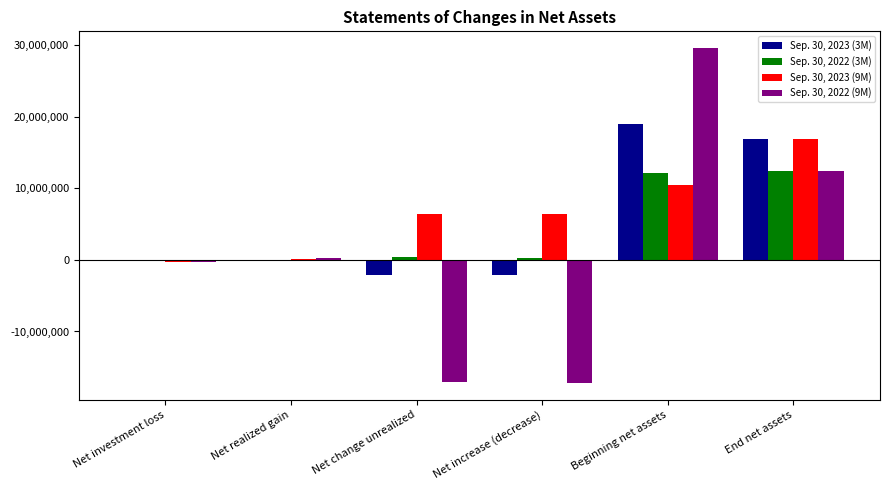

What is the average value of the Sep. 30, 2023 (3M) series?

5248586